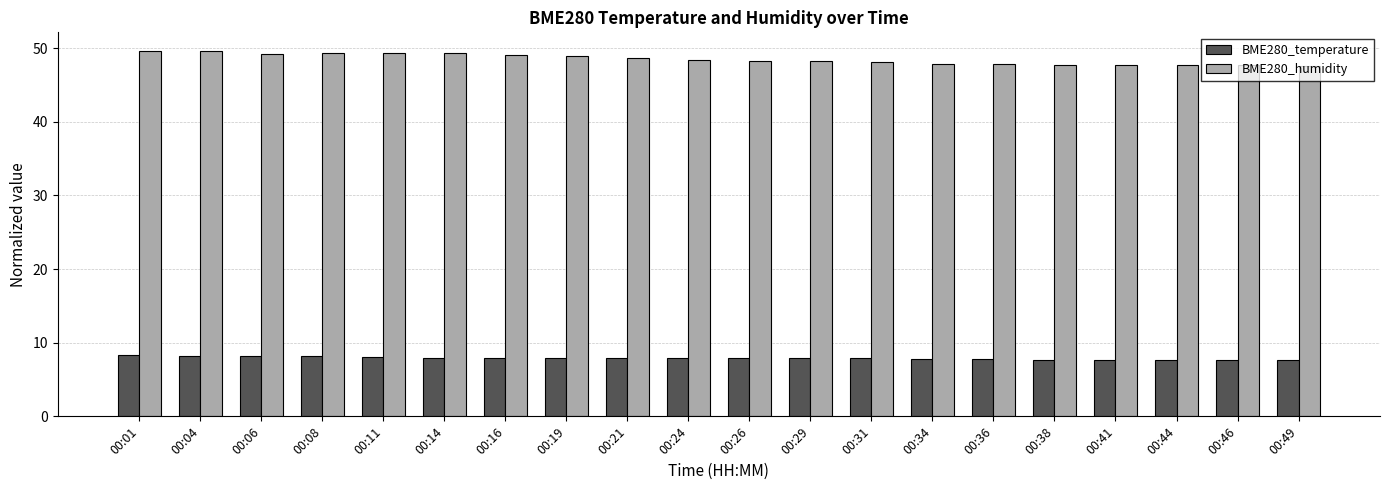

What is the difference between the BME280_humidity values at 00:34 and 00:14?

1.5